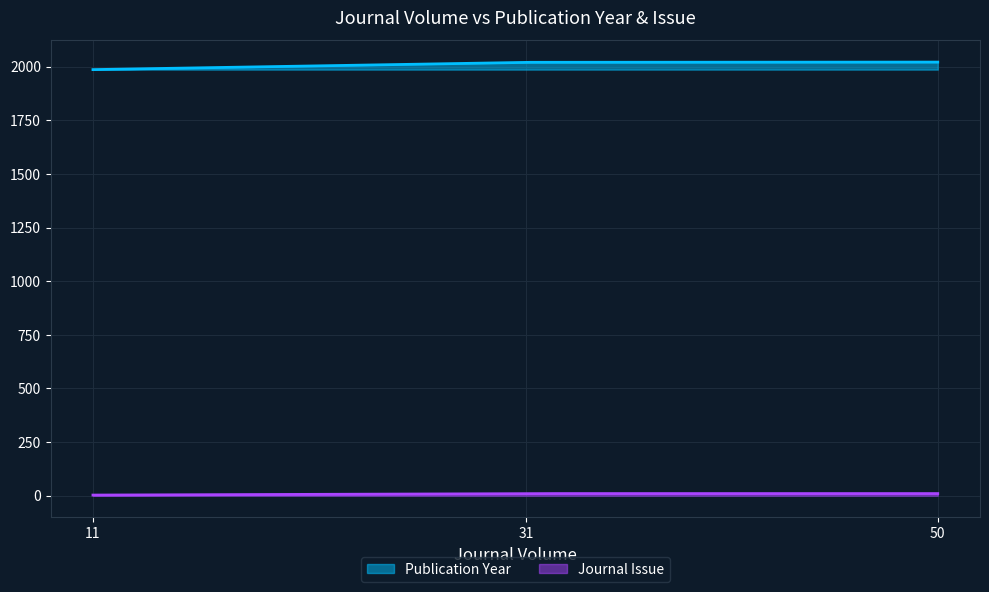

What is the total value across all series at 11?

1989.0